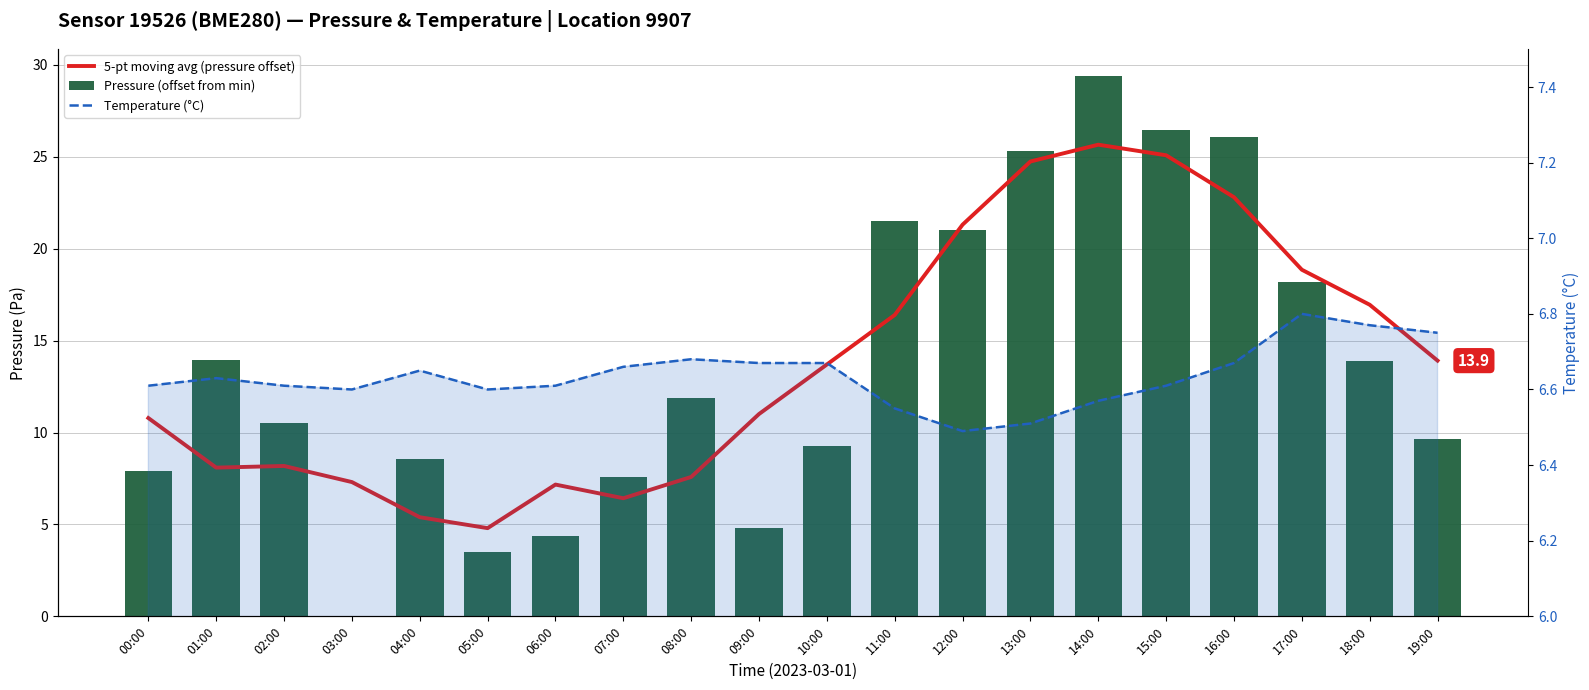

Rank the series by their maximum value, from lowest to highest.

Temperature (°C), 5-pt moving avg (pressure offset), Pressure (offset from min)